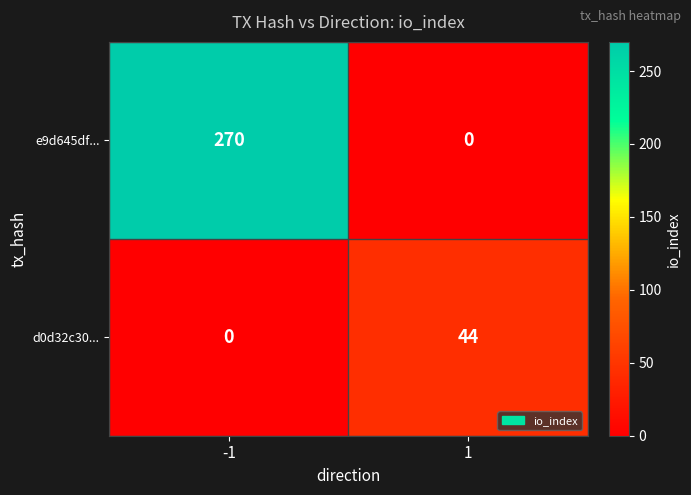

At how many categories does at least one series exceed 1?

2